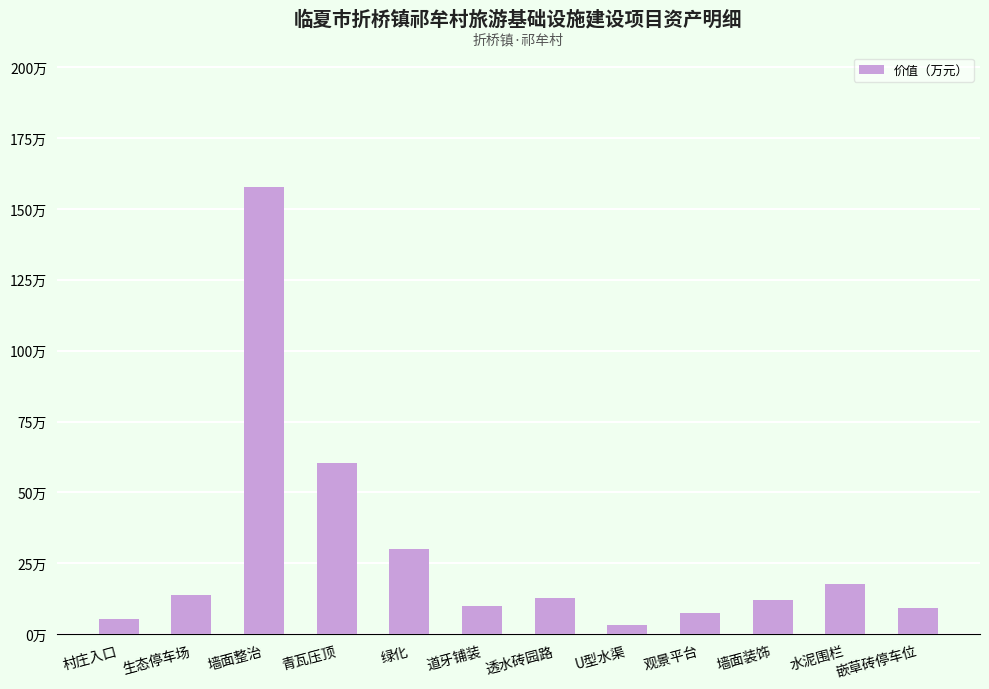

Are the bars horizontal?

No